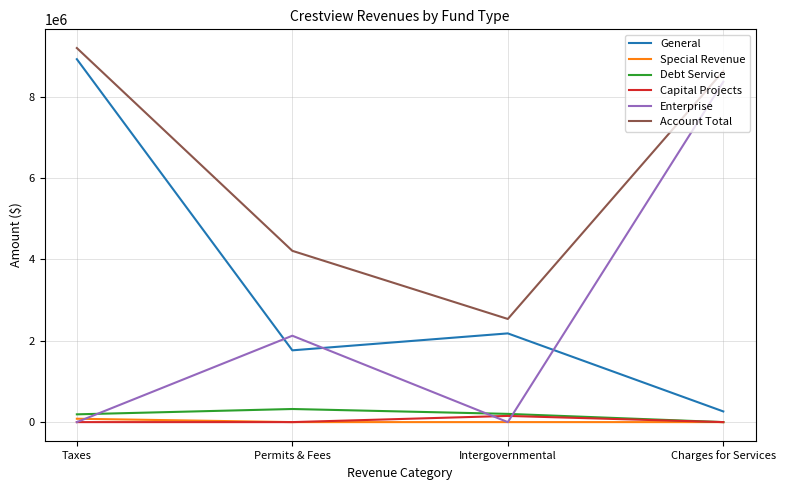

At which label does General reach its peak?

Taxes